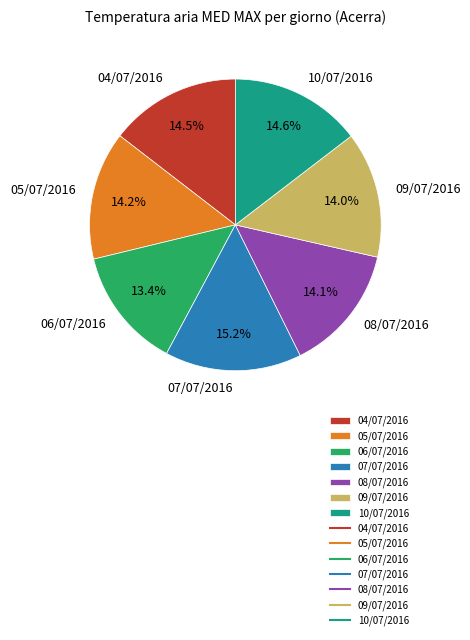

What percentage do 08/07/2016 and 07/07/2016 together represent?

29.3%